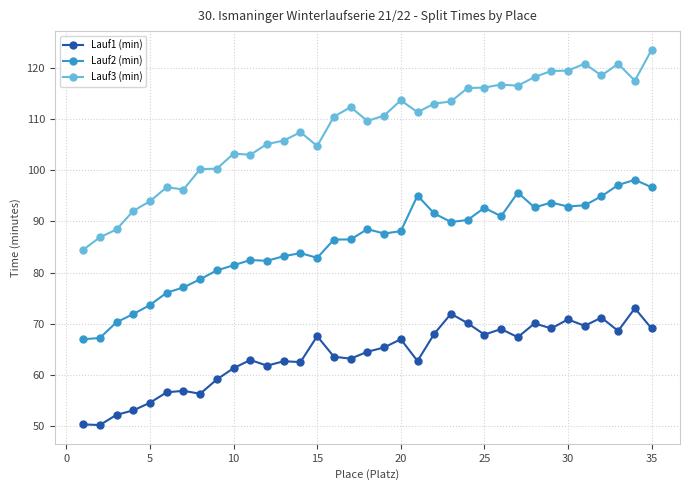

What are all the series names shown in the legend?

Lauf1 (min), Lauf2 (min), Lauf3 (min)